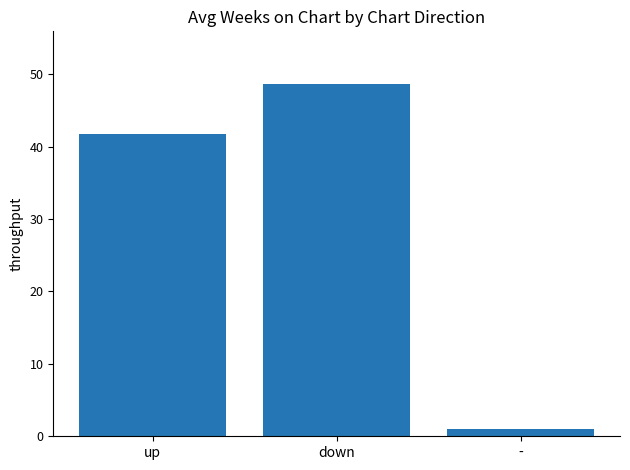

Rank the categories by value from highest to lowest.

down, up, -